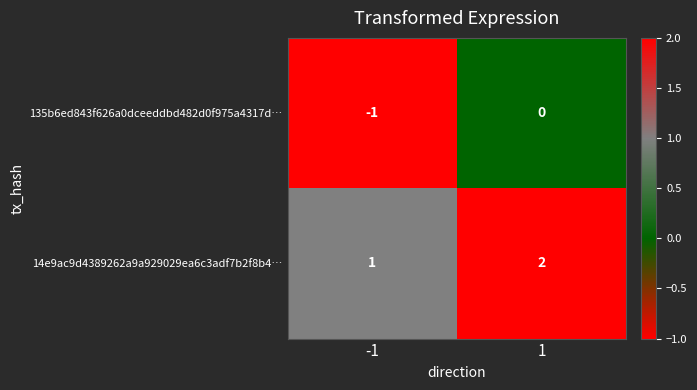

What is the sum of all 14e9ac9d4389262a9a929029ea6c3adf7b2f8b4… values?

3